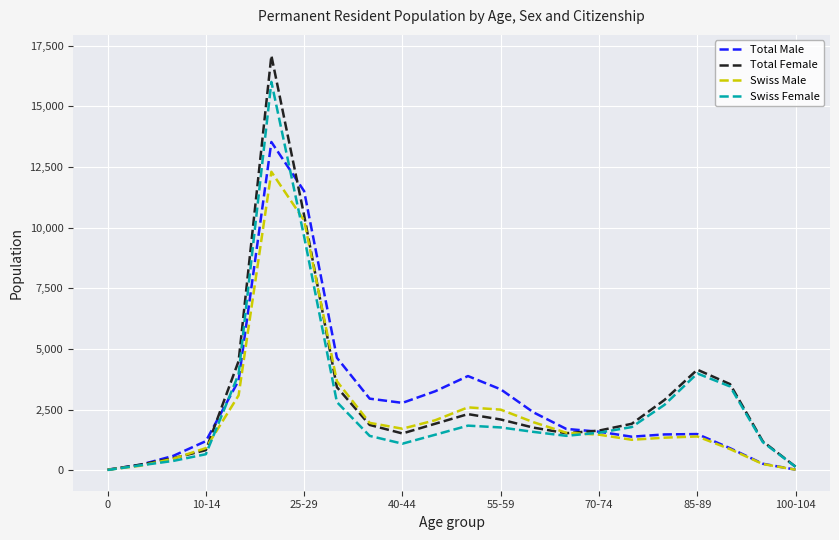

Which series has the widest spread of values?

Total Female